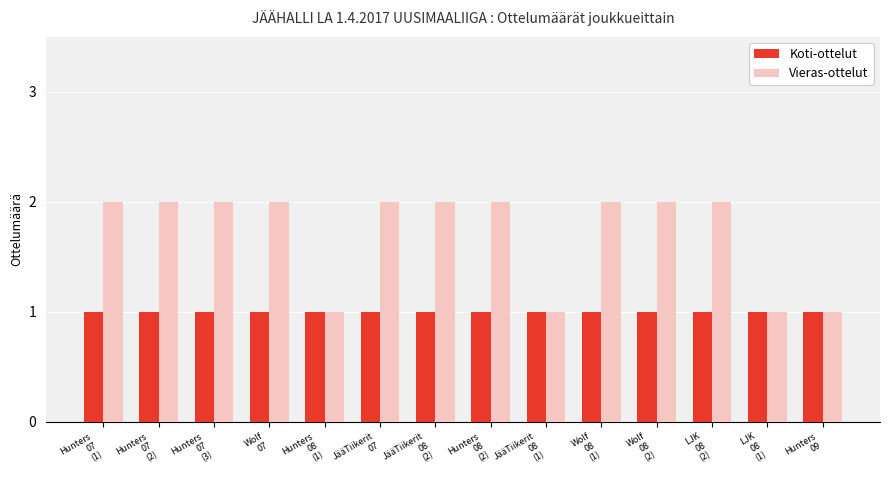

Which series has the largest range (max minus min)?

Vieras-ottelut